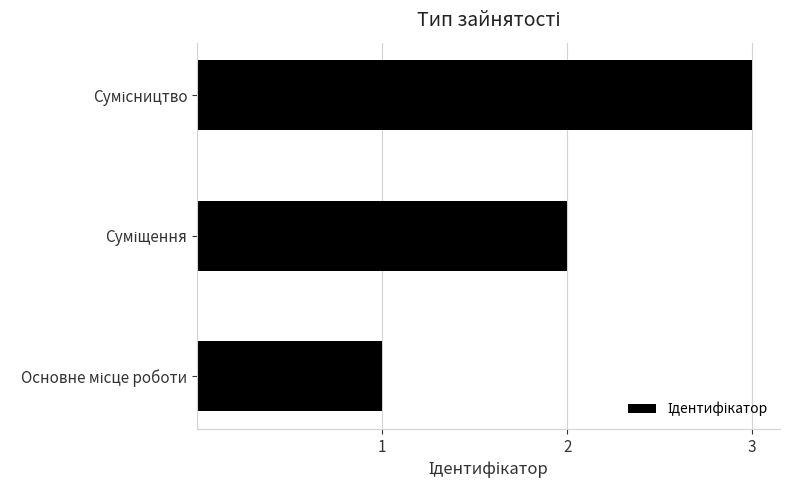

What is the sum of all values?

6